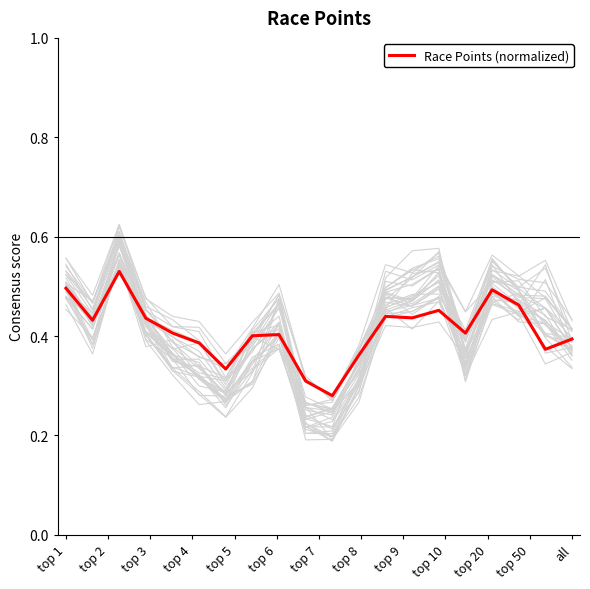

What is the maximum value shown in the chart?

0.5